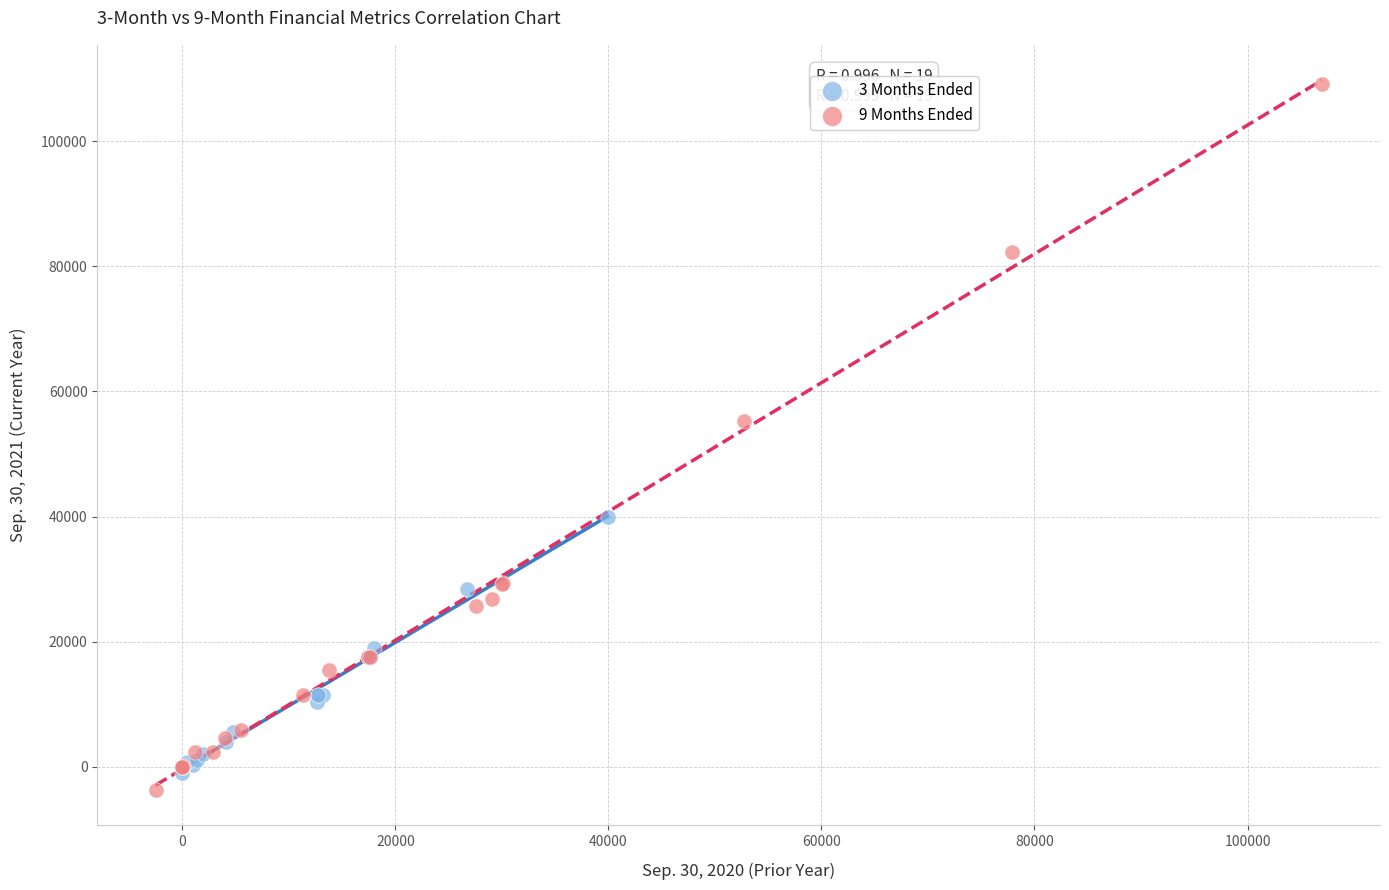

Which series has the widest spread of Y values?

9 Months Ended